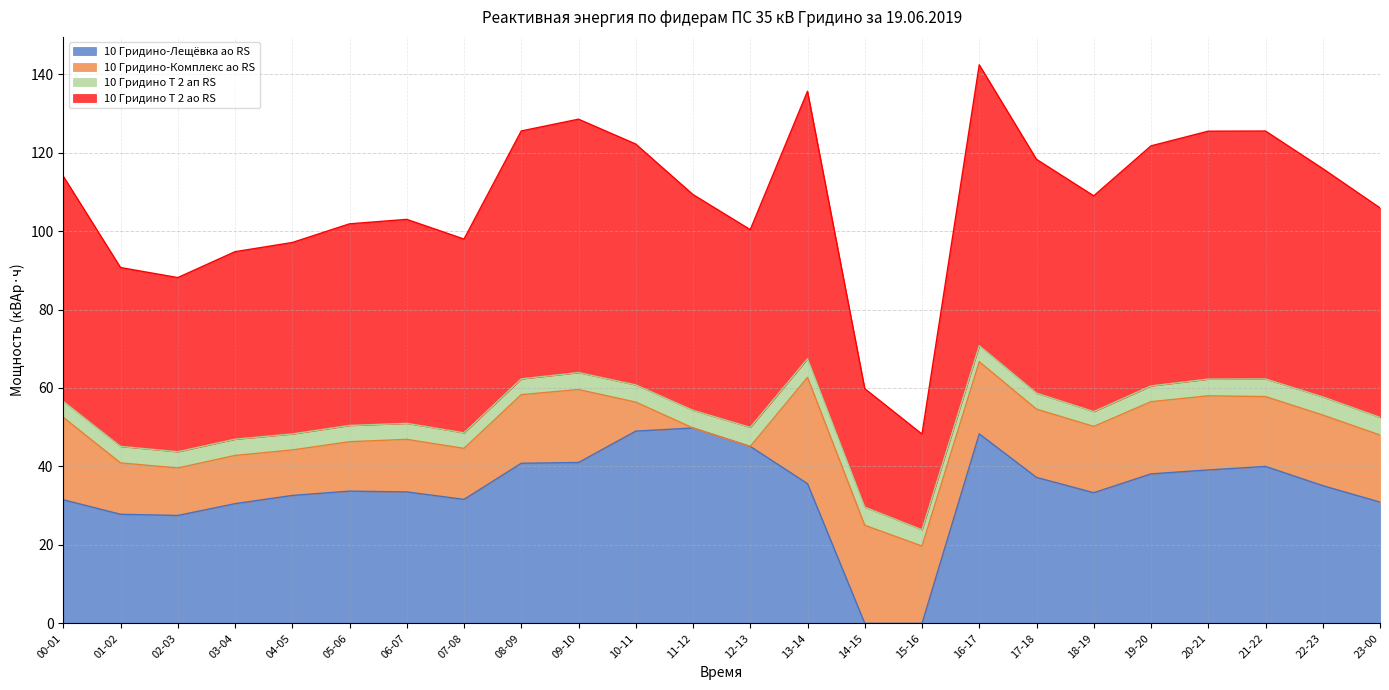

True or false: 10 Гридино Т 2 ао RS and 10 Гридино-Лещёвка ао RS intersect in this chart.

False